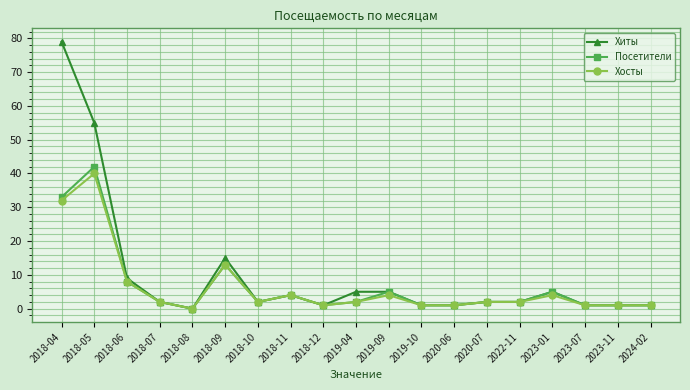

What is the highest value of the Посетители series?

42